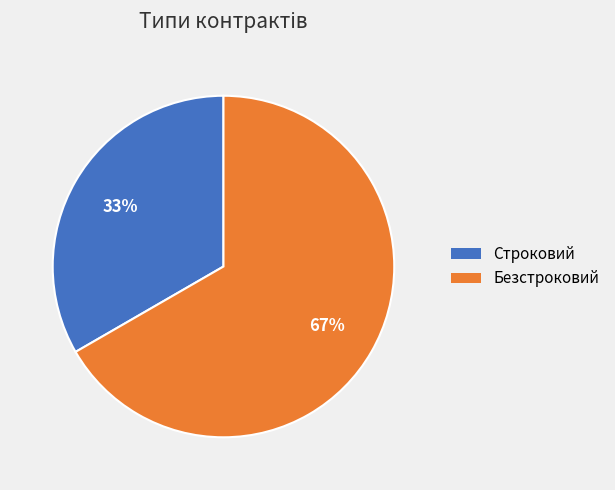

Do Безстроковий and Строковий together represent more than half of the pie?

Yes